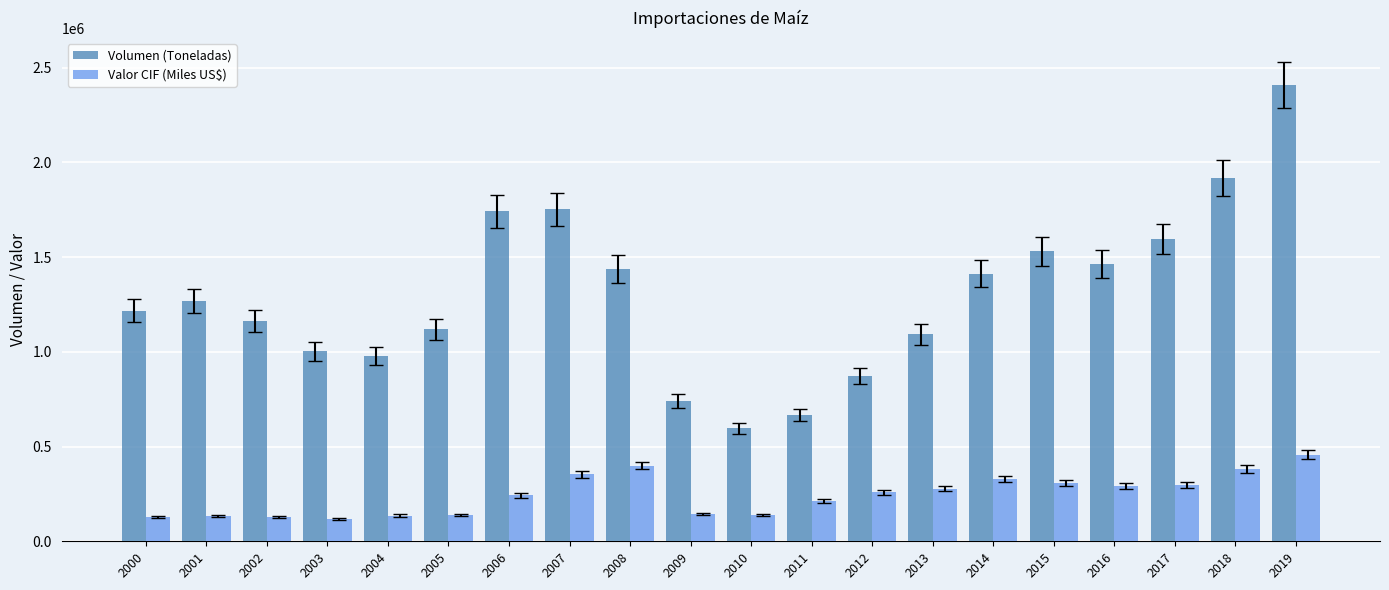

Is it true that Valor CIF (Miles US$) equals 353280.4 at 2007?

True